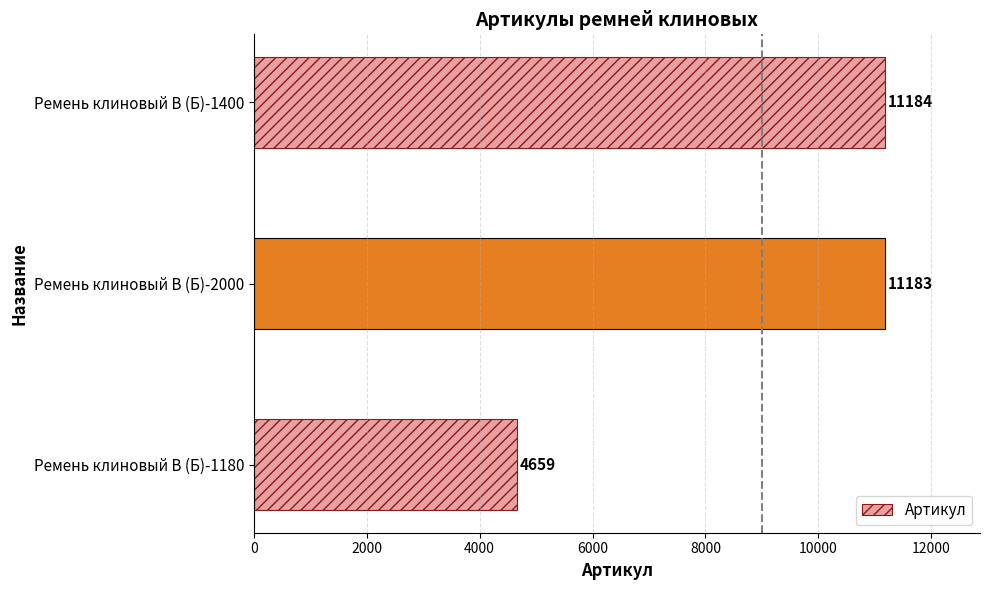

How many values are below 11183?

1